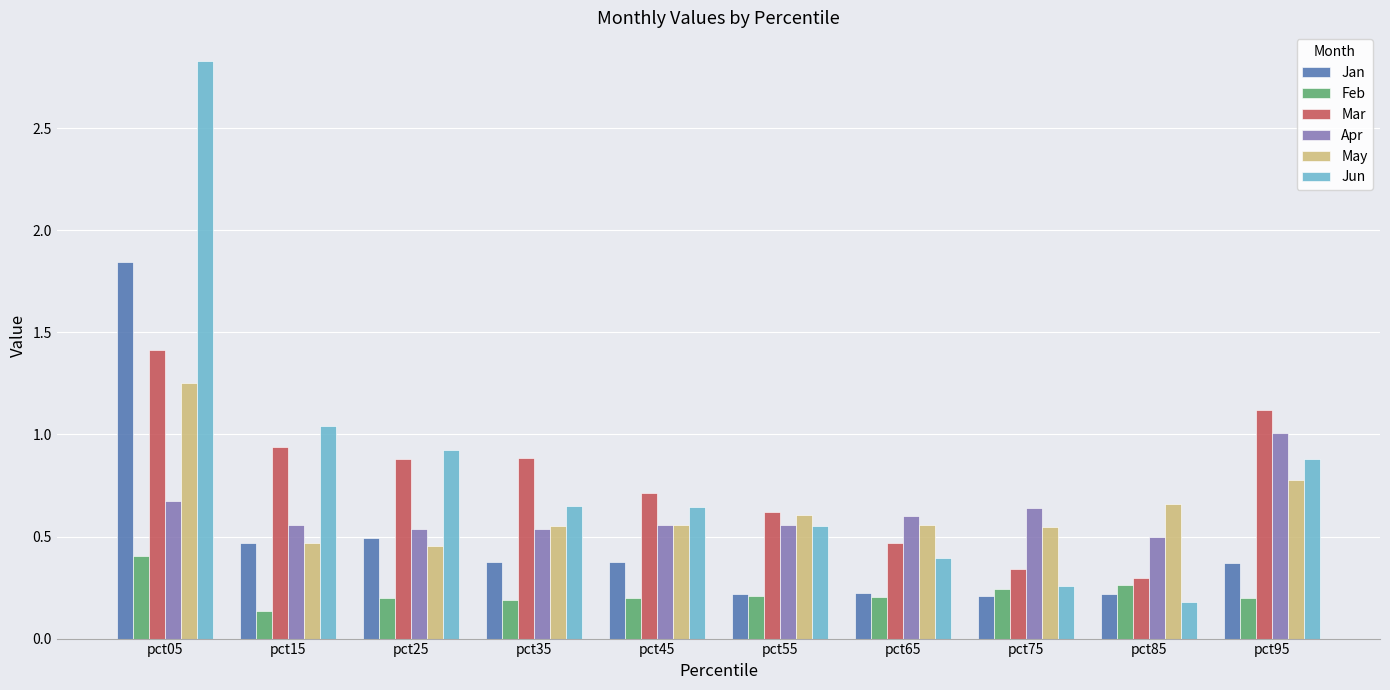

At which category is the sum across all series the highest?

pct05